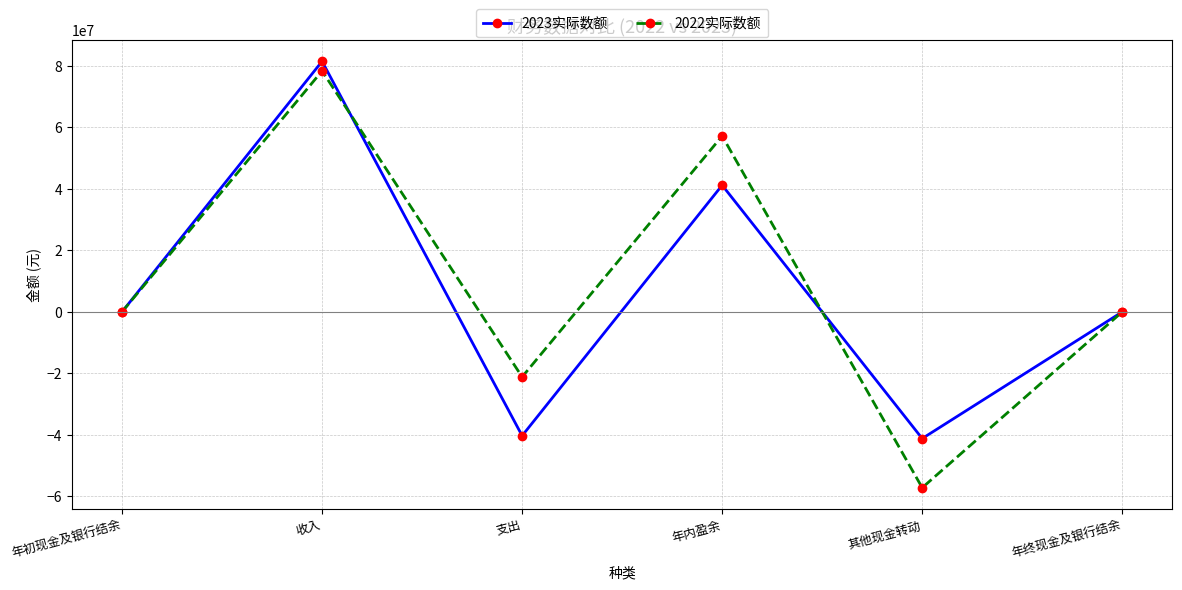

At 支出, list the series in order from largest to smallest.

2022实际数额, 2023实际数额